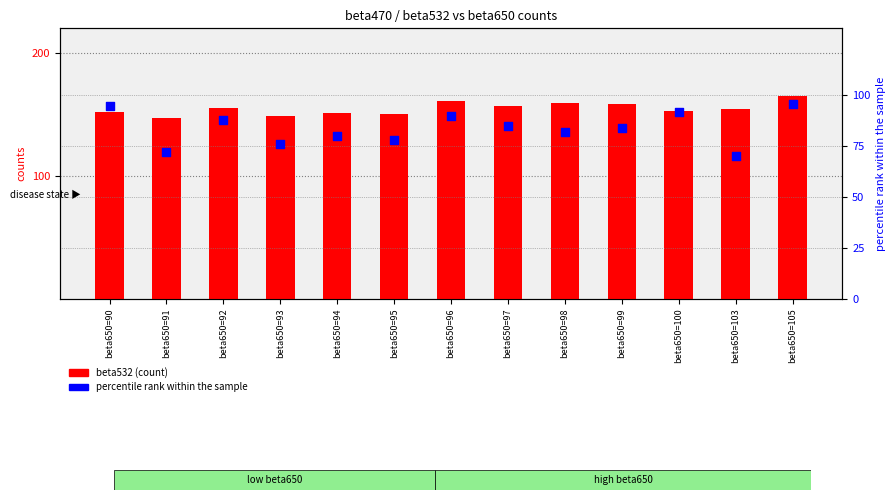

At how many categories does at least one series exceed 93?

13